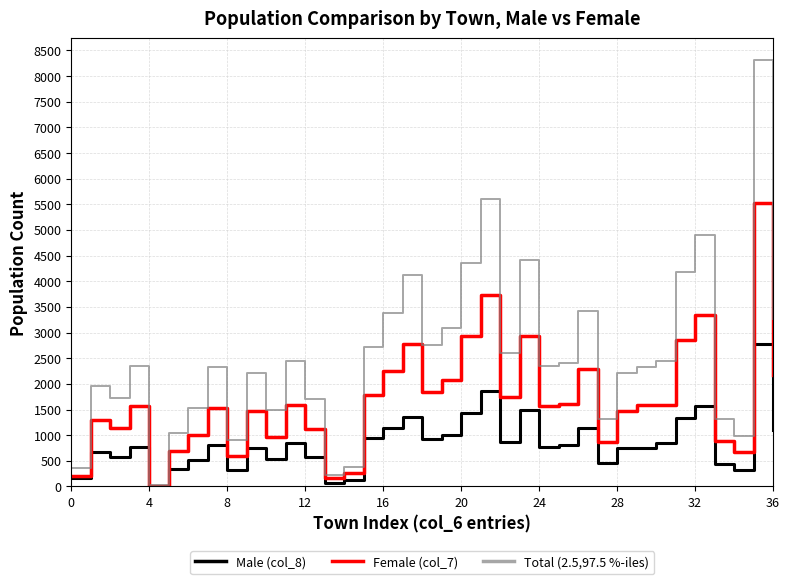

Rank the series by their maximum value, from lowest to highest.

Male (col_8), Female (col_7), Total (2.5,97.5 %-iles)